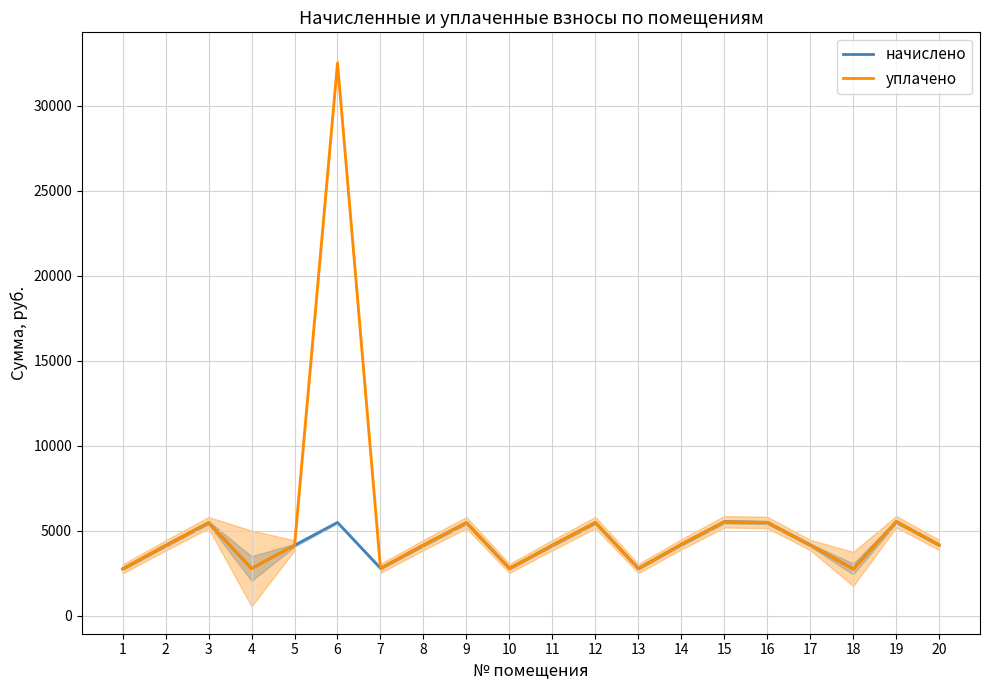

Which series has the largest total across all categories?

уплачено